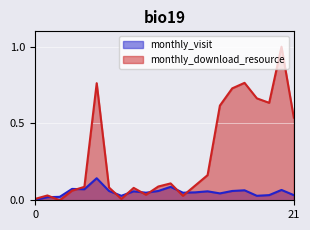

What is the maximum value for monthly_visit?

0.1